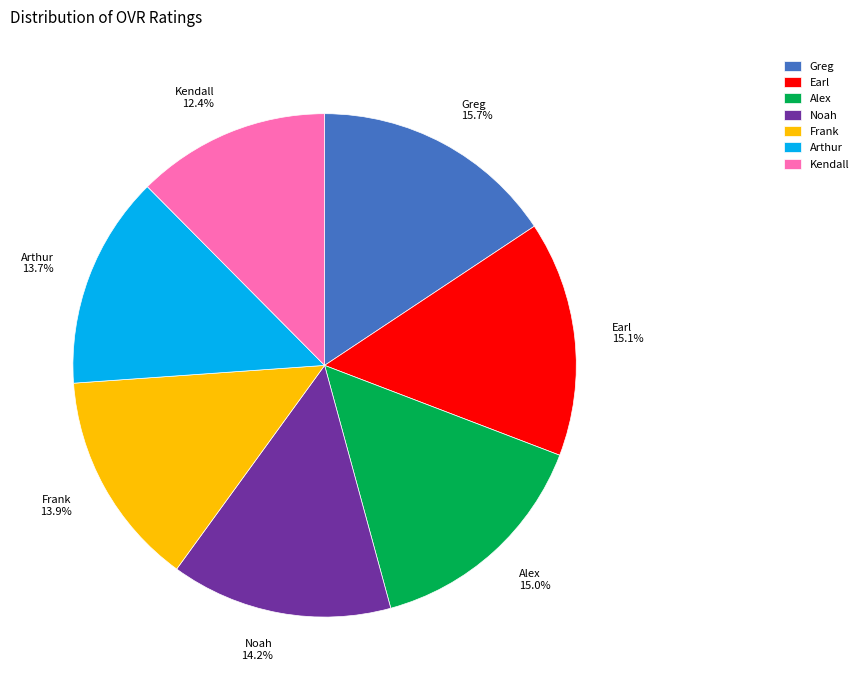

Between Kendall and Arthur, which is larger?

Arthur